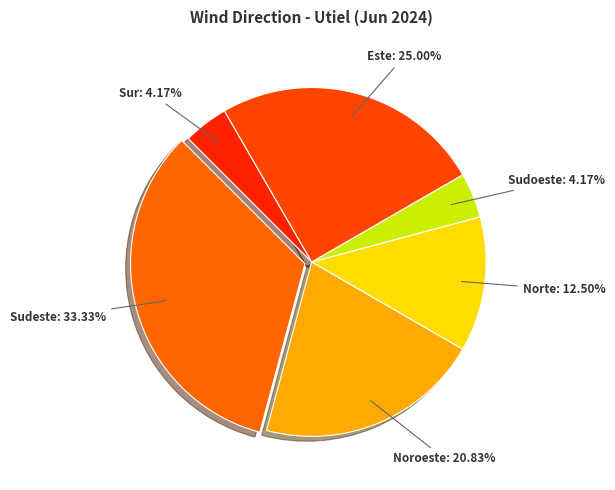

Do Este and Sur together represent more than half of the pie?

No